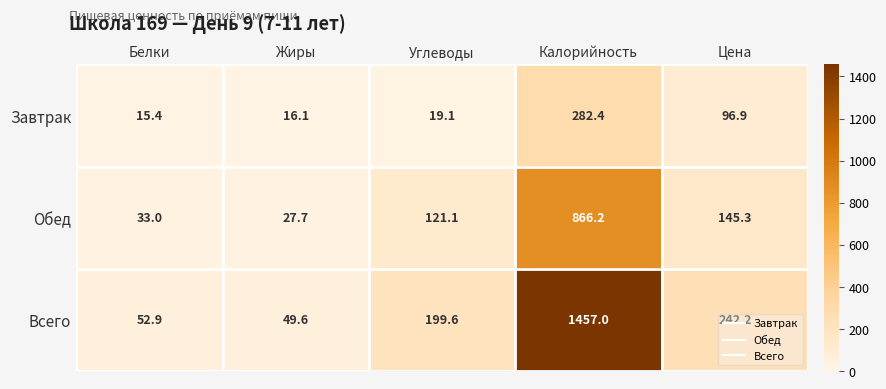

Which series has the widest spread of values?

Всего